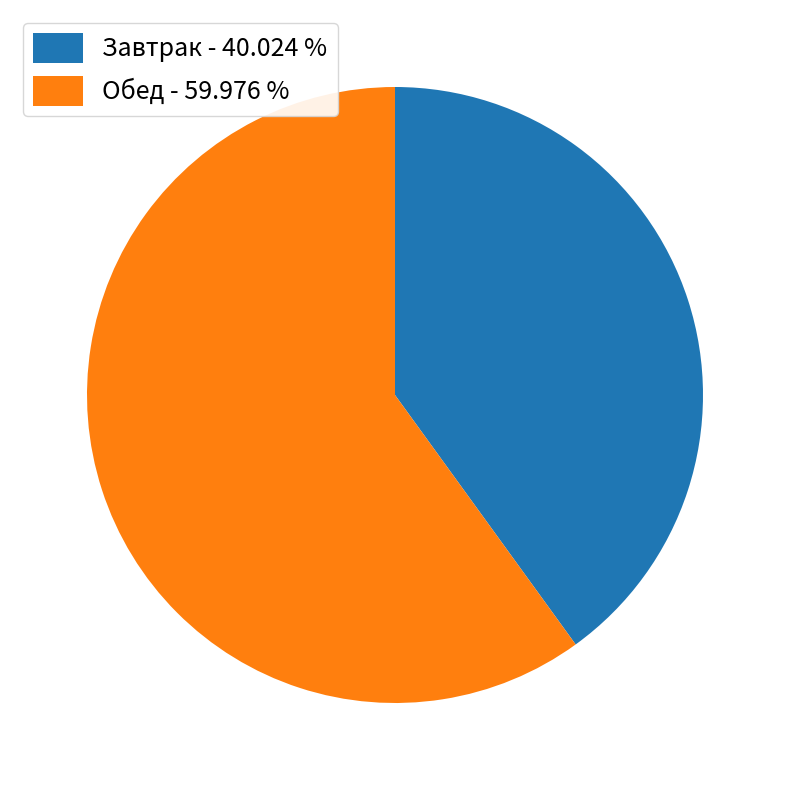

Does Обед - 59.976 % account for over 50% of the chart?

Yes